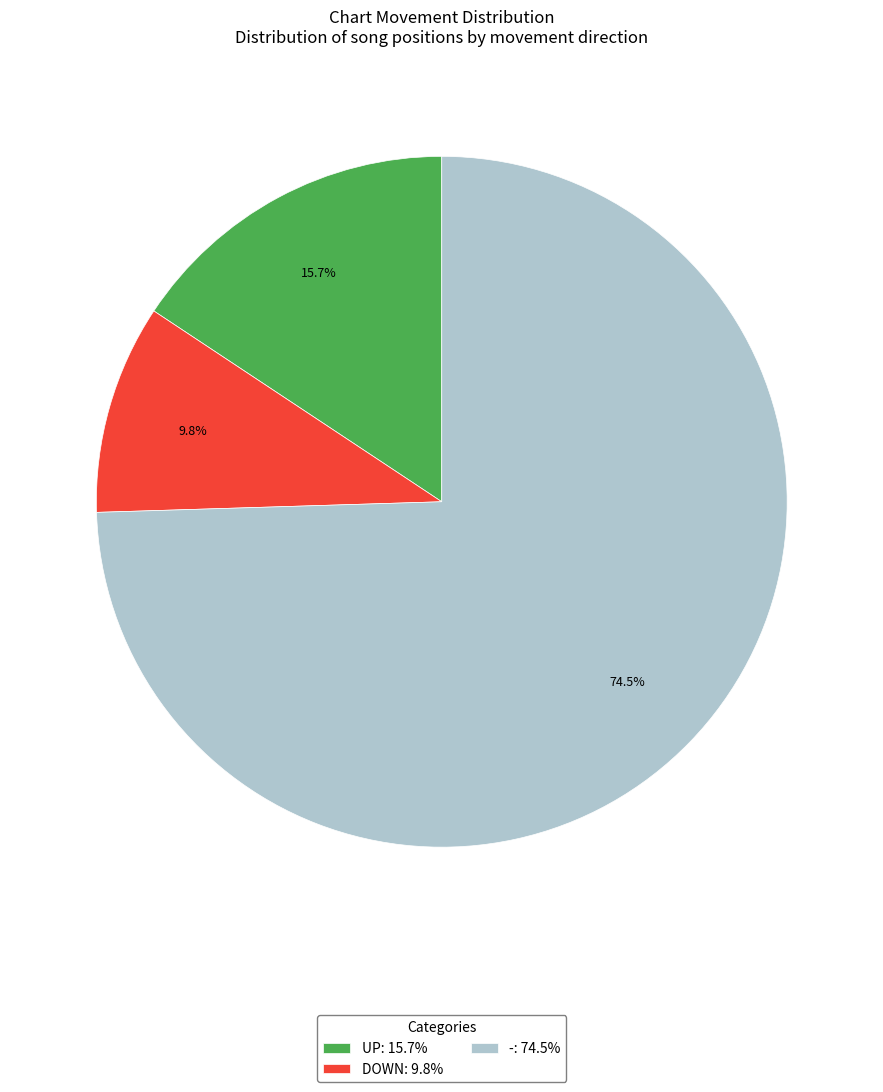

What portion of the pie excludes DOWN: 9.8%?

90.2%